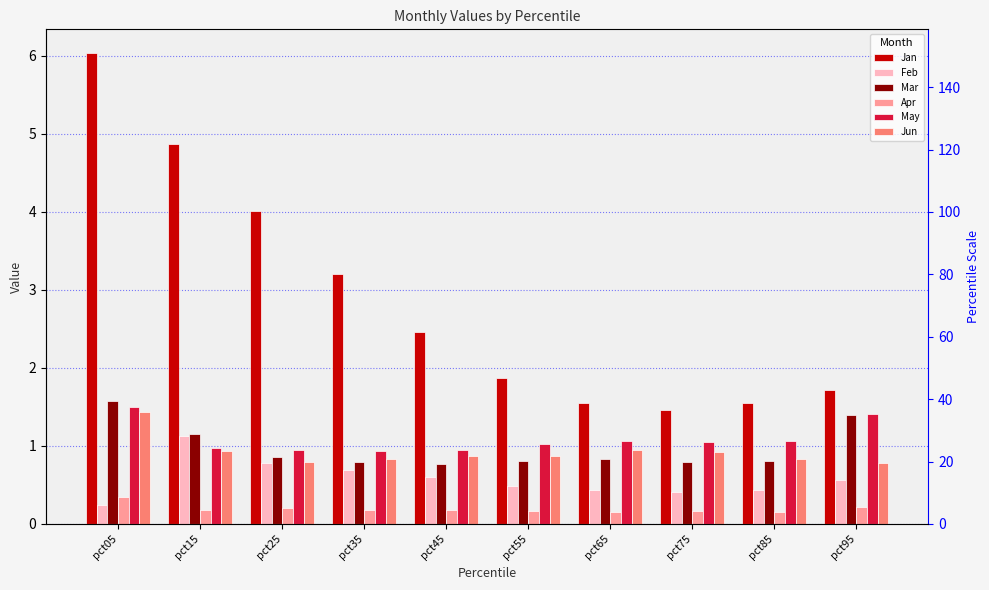

Which series has the largest total across all categories?

Jan